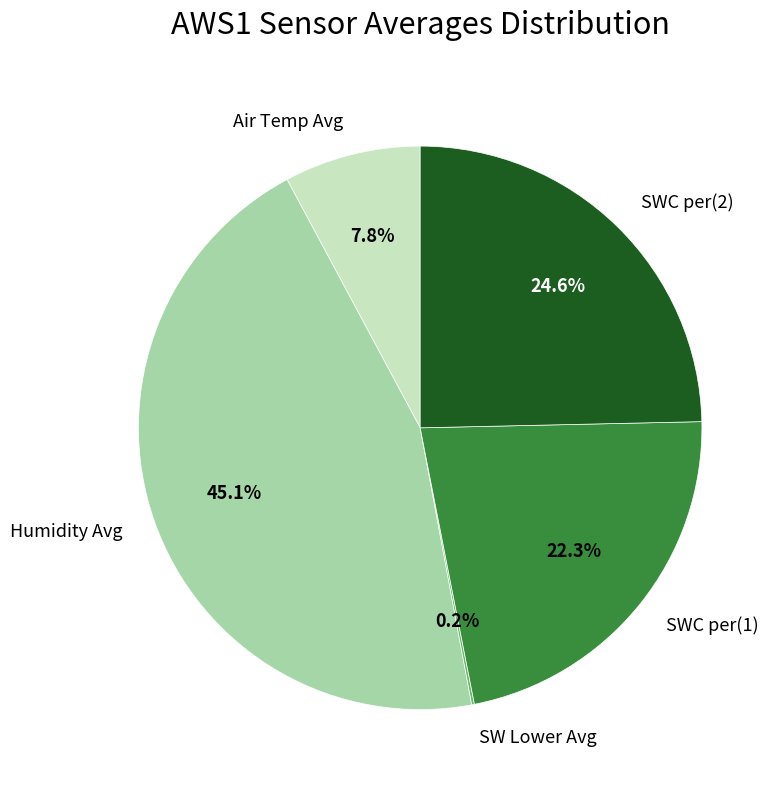

How much of the chart is everything except Humidity Avg?

54.9%